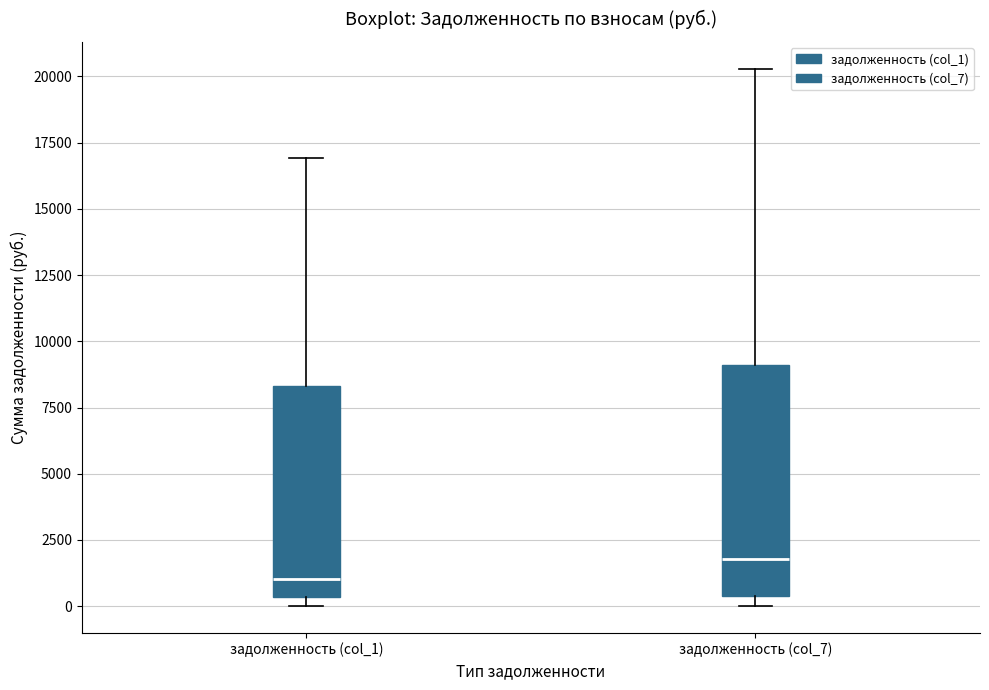

Comparing the boxes themselves (not the whiskers), which one is the tallest?

задолженность (col_7)